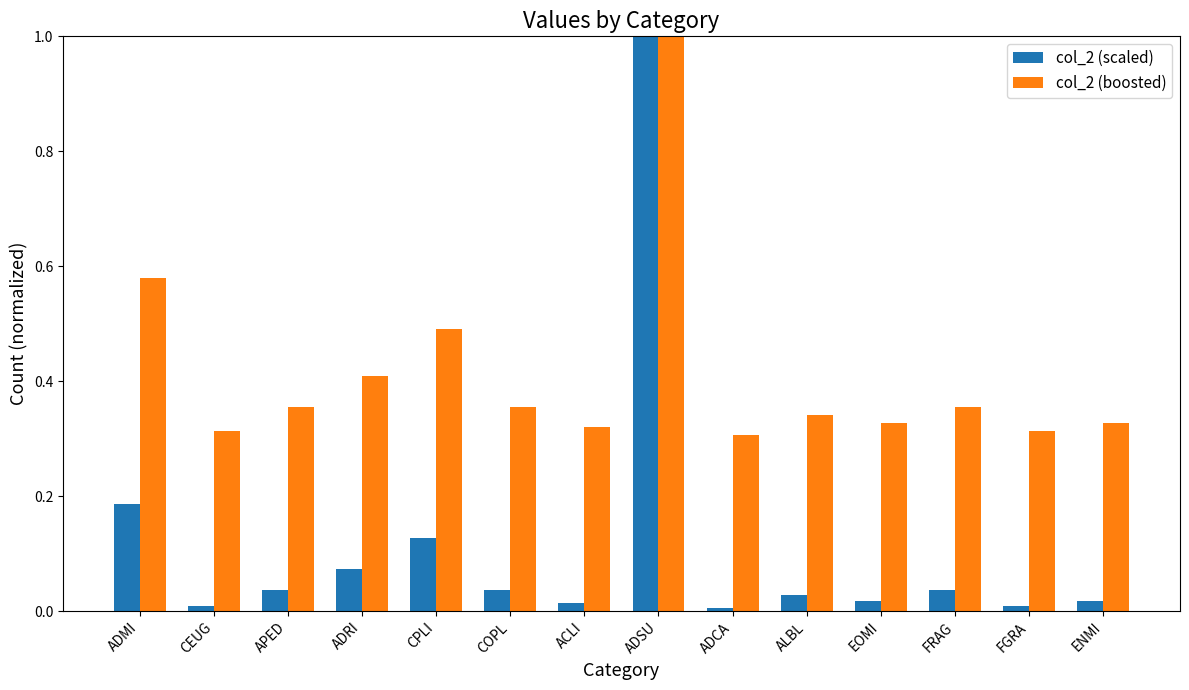

Which series has the widest spread of values?

col_2 (scaled)